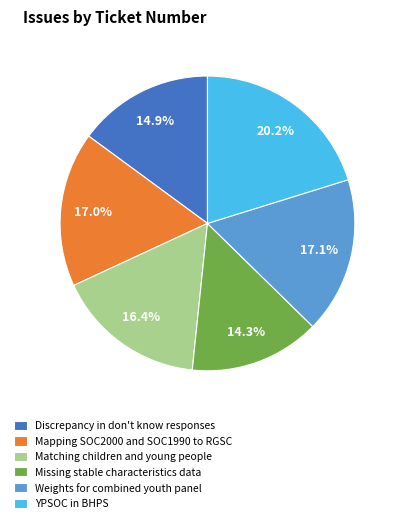

Which slice is the largest?

YPSOC in BHPS